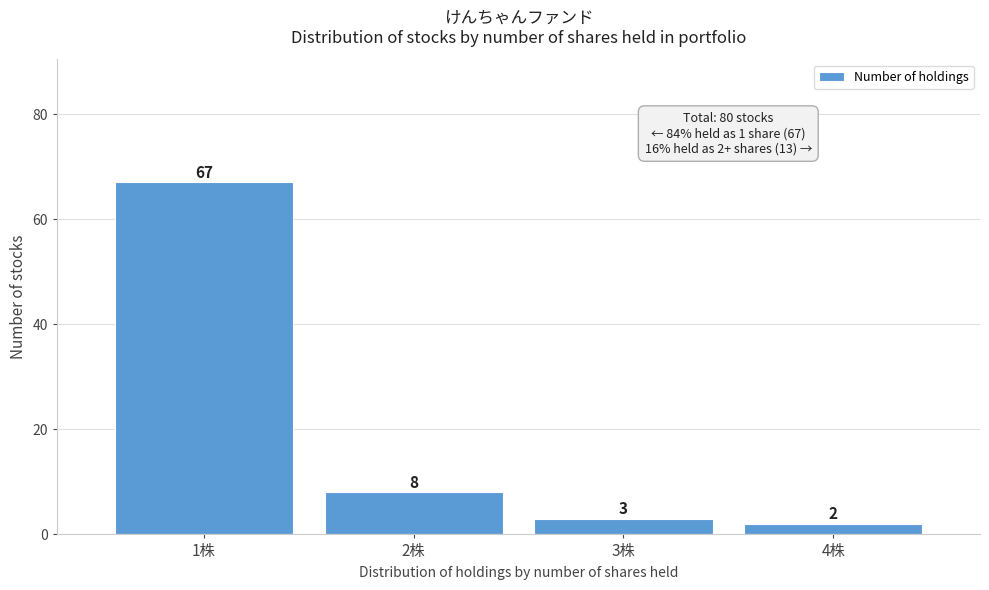

Reading left to right, list all the values displayed in this chart.

1株=67	2株=8	3株=3	4株=2